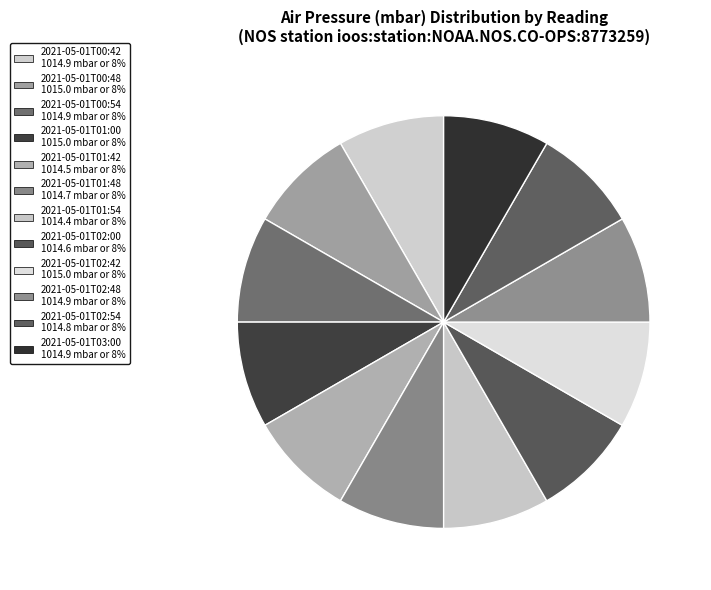

True or false: 2021-05-01T01:42 accounts for 8% of the total.

True